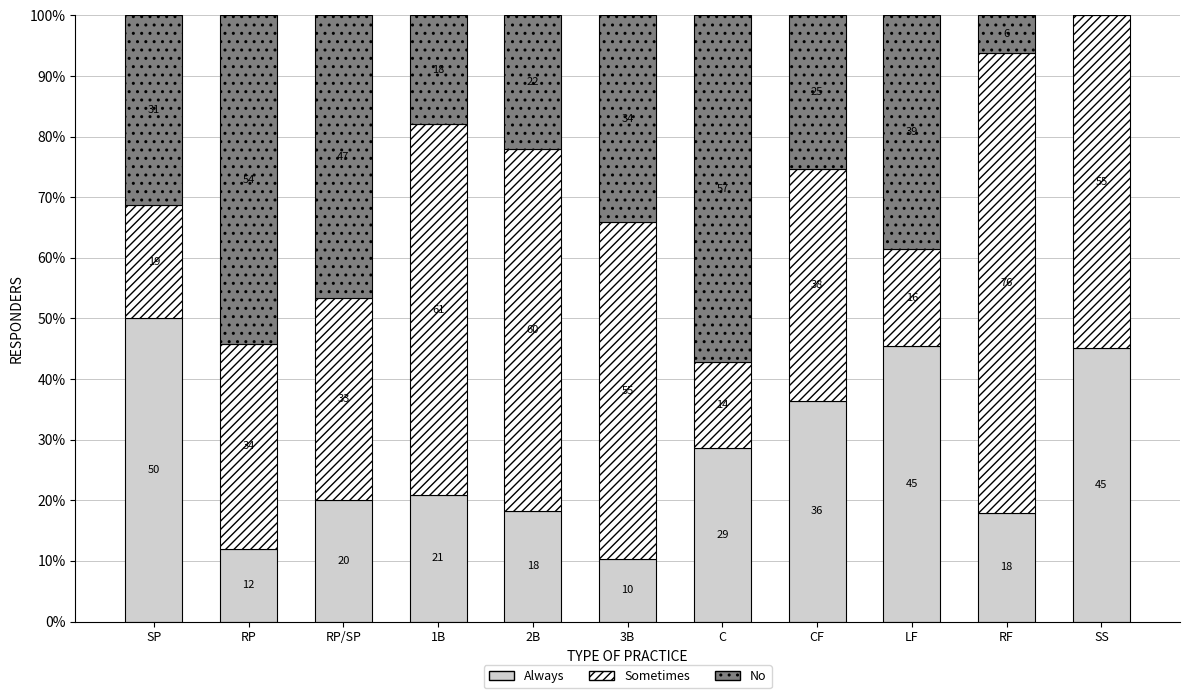

At which label is Always closest to 30?

C